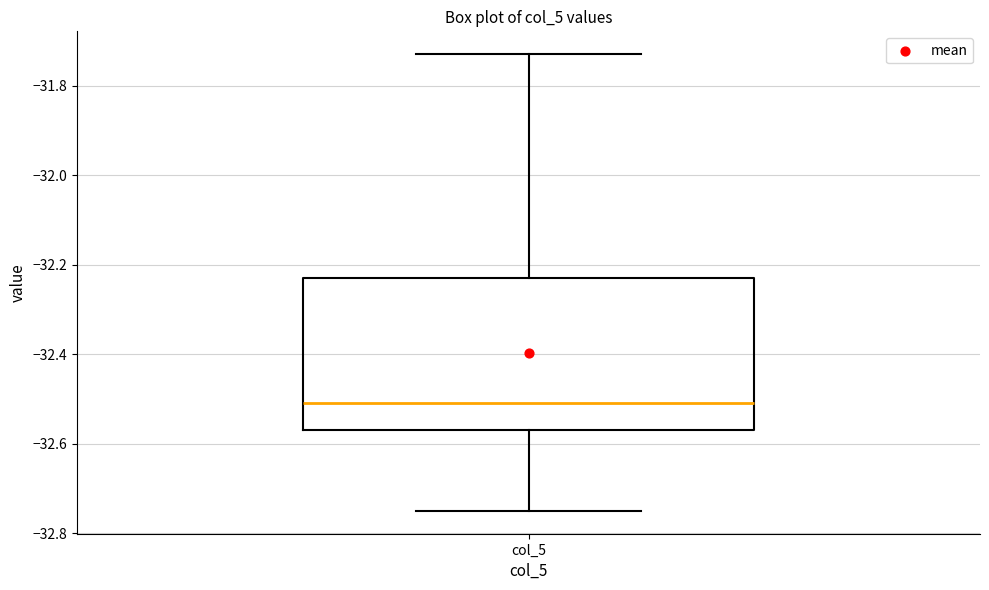

Where is the lower edge of the box for col_5 on the y-axis? The values are not printed on the chart, so give them approximately, as read against the axis.

-32.56